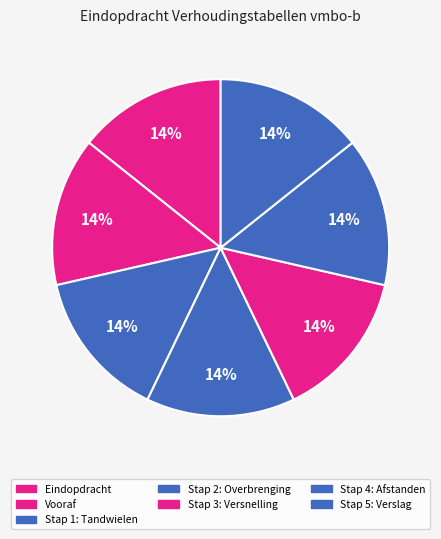

Is it true that Stap 2: Overbrenging is 27% of the pie?

False